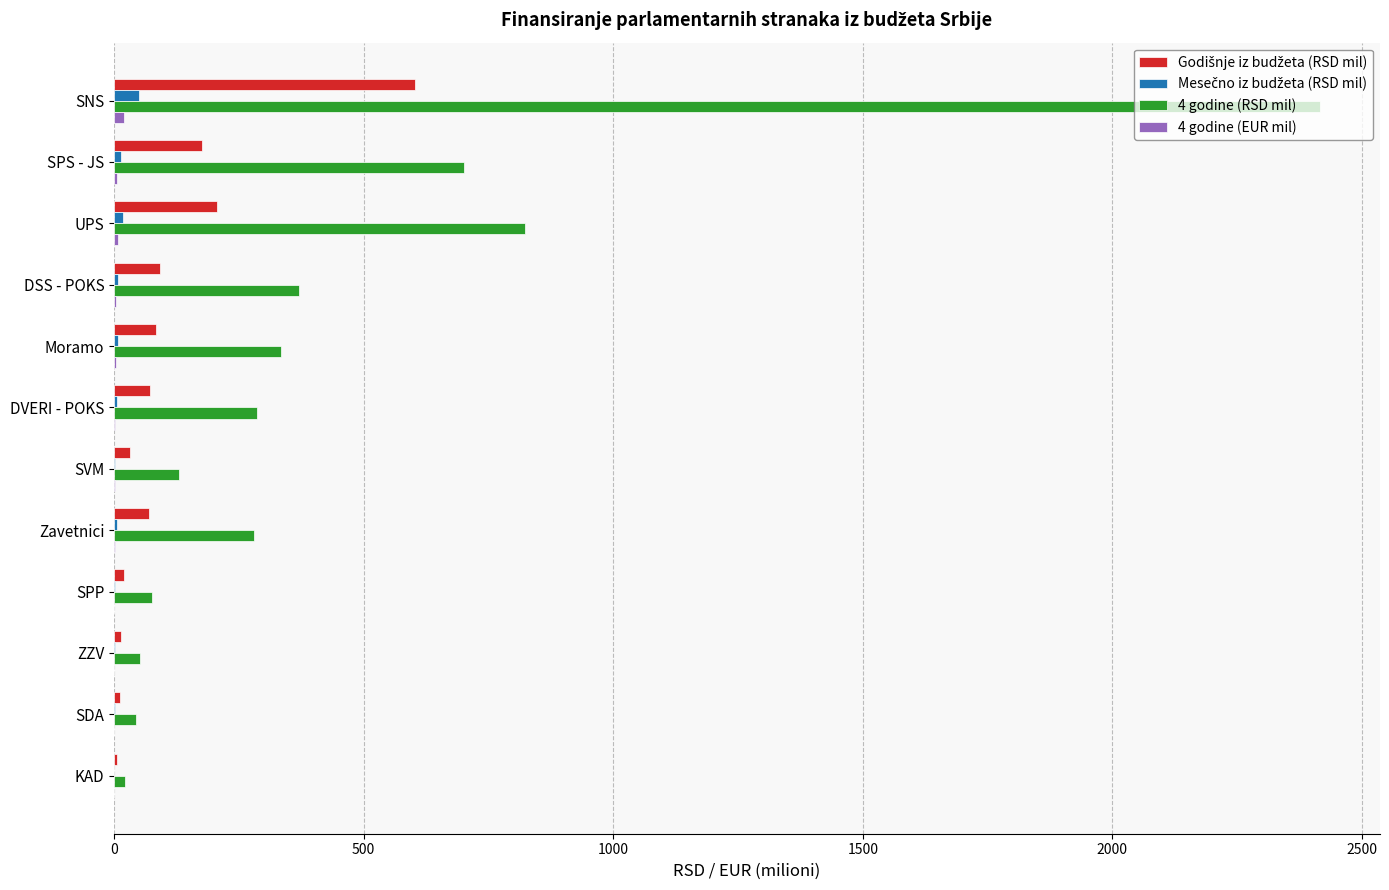

What is the greatest value displayed?

2415.3